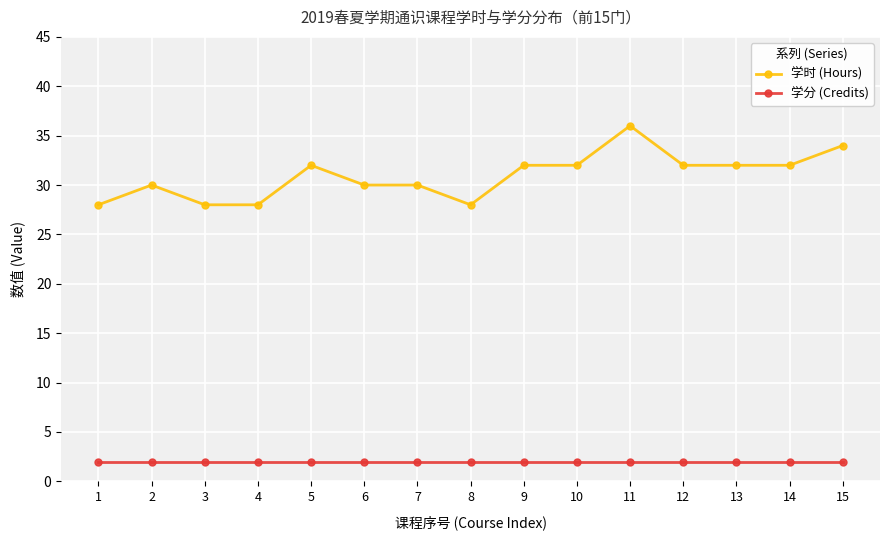

Which series has the widest spread of values?

学时 (Hours)